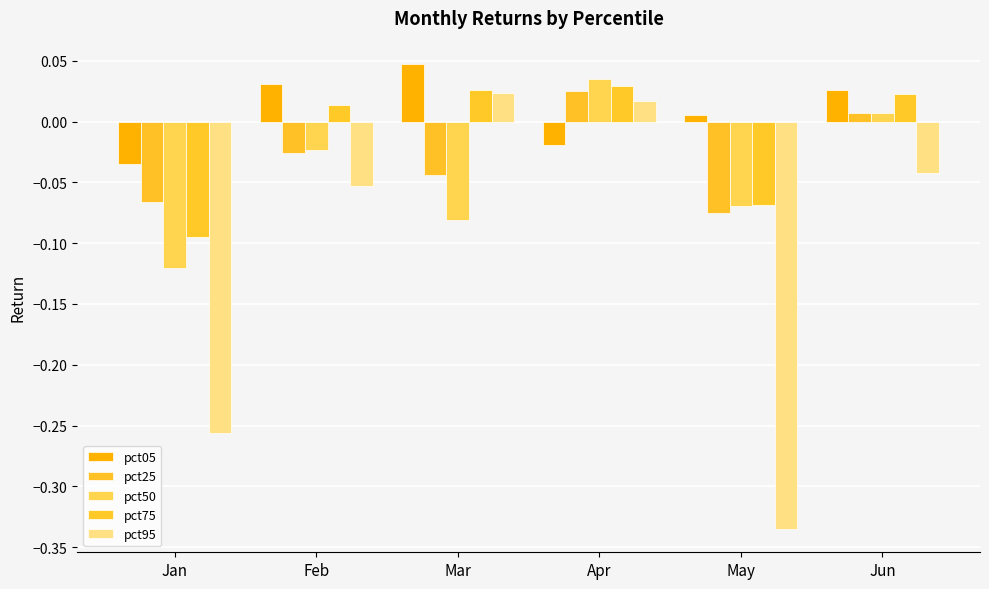

What is the difference between the second highest and second lowest values in the pct75 series?

0.1